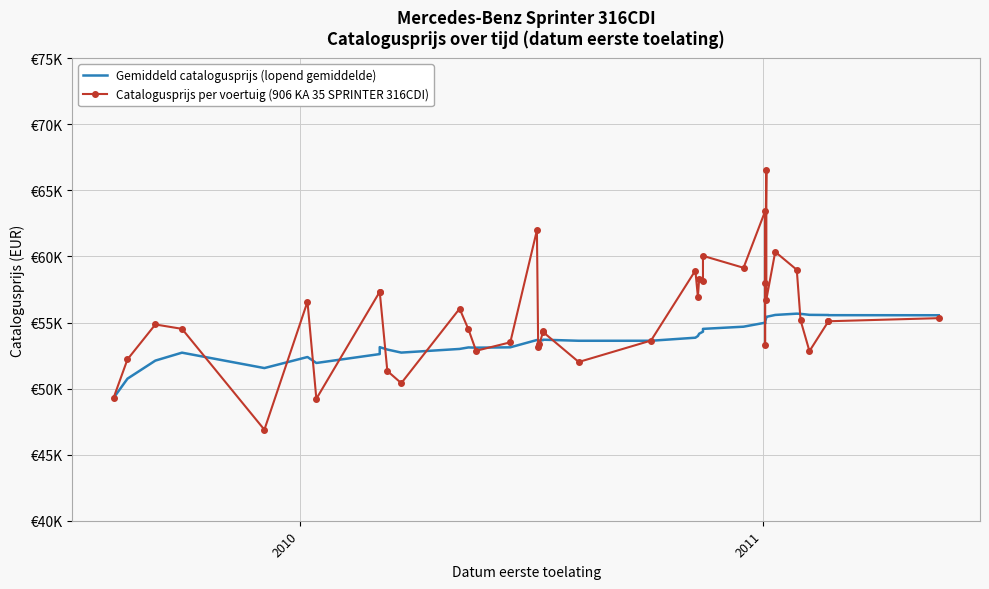

Which series has the largest total across all categories?

Catalogusprijs per voertuig (906 KA 35 SPRINTER 316CDI)